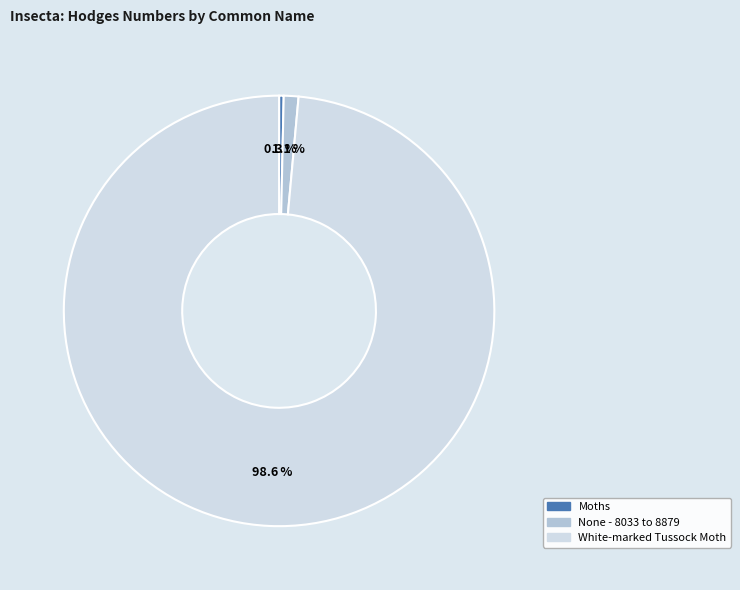

Count the number of slices in the pie.

3